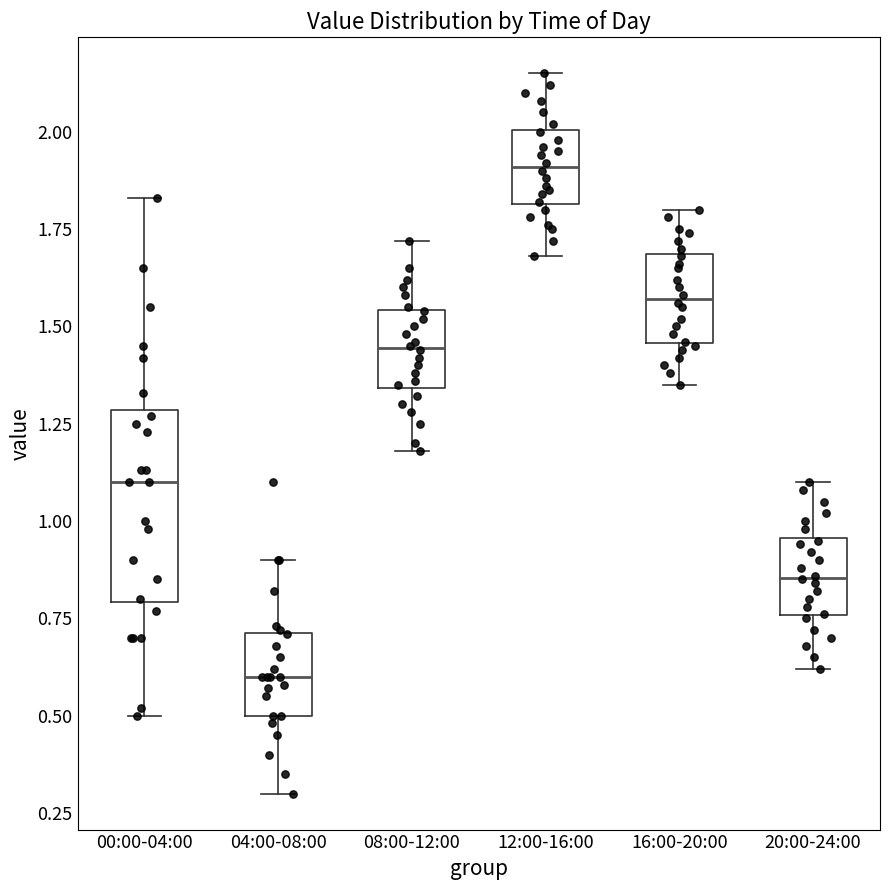

Reading left to right, read every box against the y-axis: the position of its median line, the range the box covers, and the ends of its whiskers. The values are not printed on the chart, so give them approximately, as read against the axis.

00:00-04:00: median 1.10, box 0.80 to 1.30, whiskers 0.50 to 1.85
04:00-08:00: median 0.60, box 0.50 to 0.70, whiskers 0.30 to 0.90
08:00-12:00: median 1.45, box 1.35 to 1.55, whiskers 1.20 to 1.70
12:00-16:00: median 1.90, box 1.80 to 2.00, whiskers 1.70 to 2.15
16:00-20:00: median 1.55, box 1.45 to 1.70, whiskers 1.35 to 1.80
20:00-24:00: median 0.85, box 0.75 to 0.95, whiskers 0.60 to 1.10